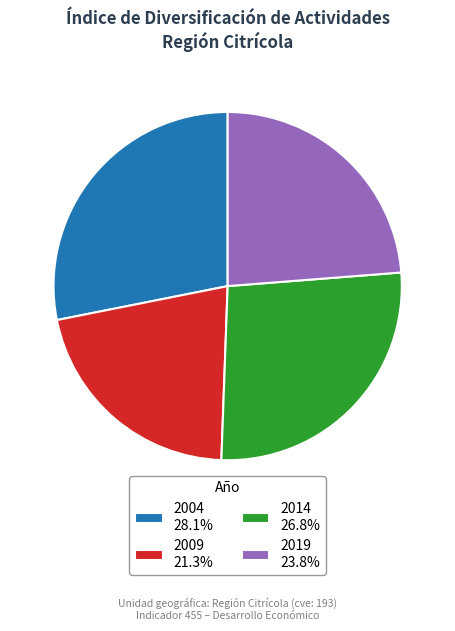

Is the sum of 2019 23.8% and 2009 21.3% greater than half?

No